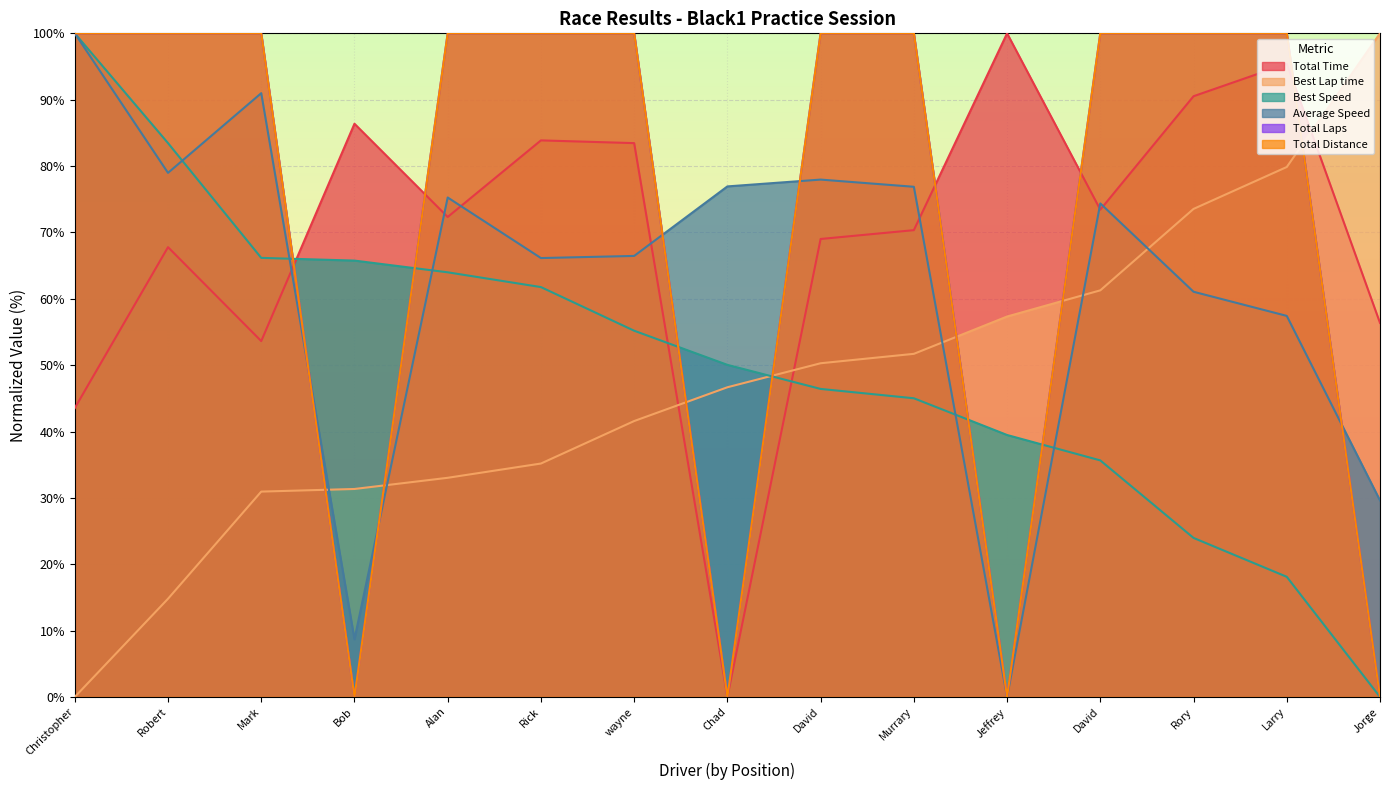

List the labels in order of Average Speed value, largest first.

Christopher, Mark, Robert, David, Chad, Murrary, Alan, David, wayne, Rick, Rory, Larry, Jorge, Bob, Jeffrey